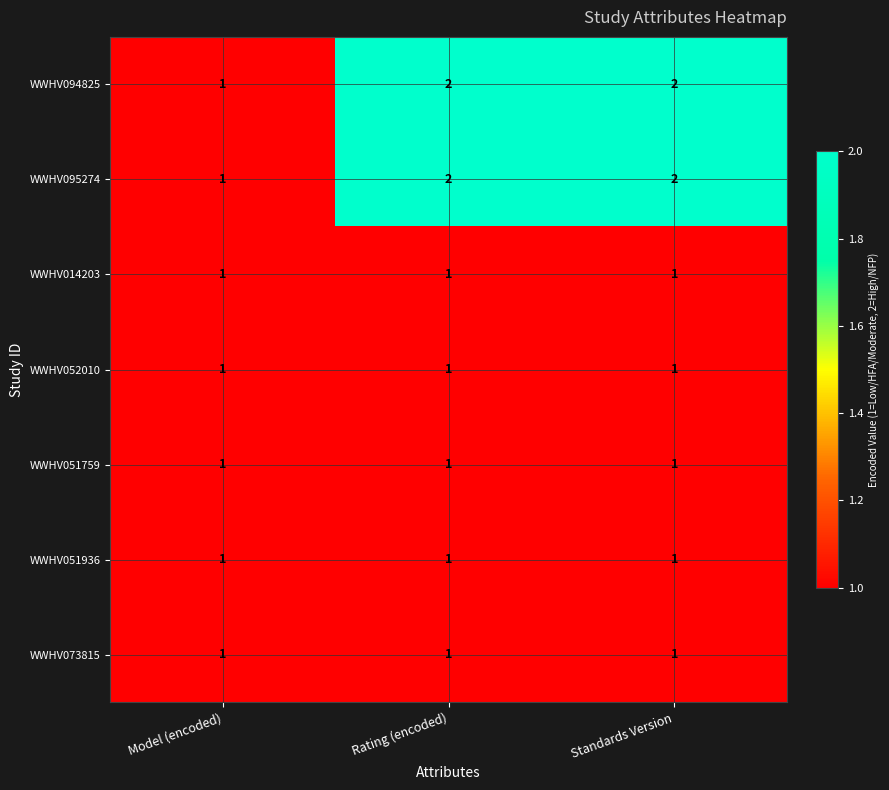

What is the total value across all series at Model (encoded)?

7